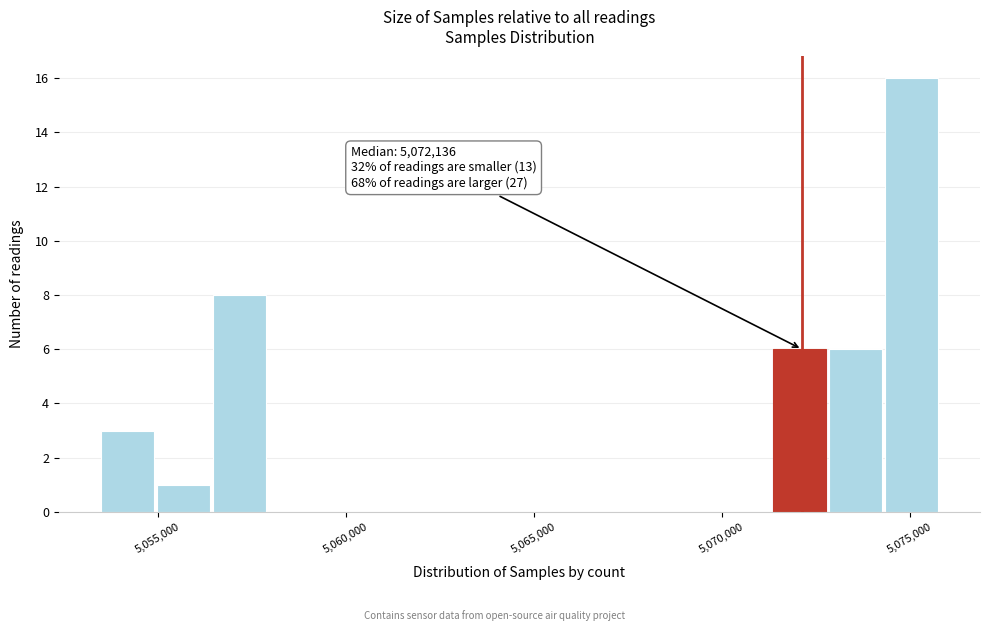

Around what value on the x-axis is the tallest bar? Give the approximate position of its centre, as read against the axis.

5075000